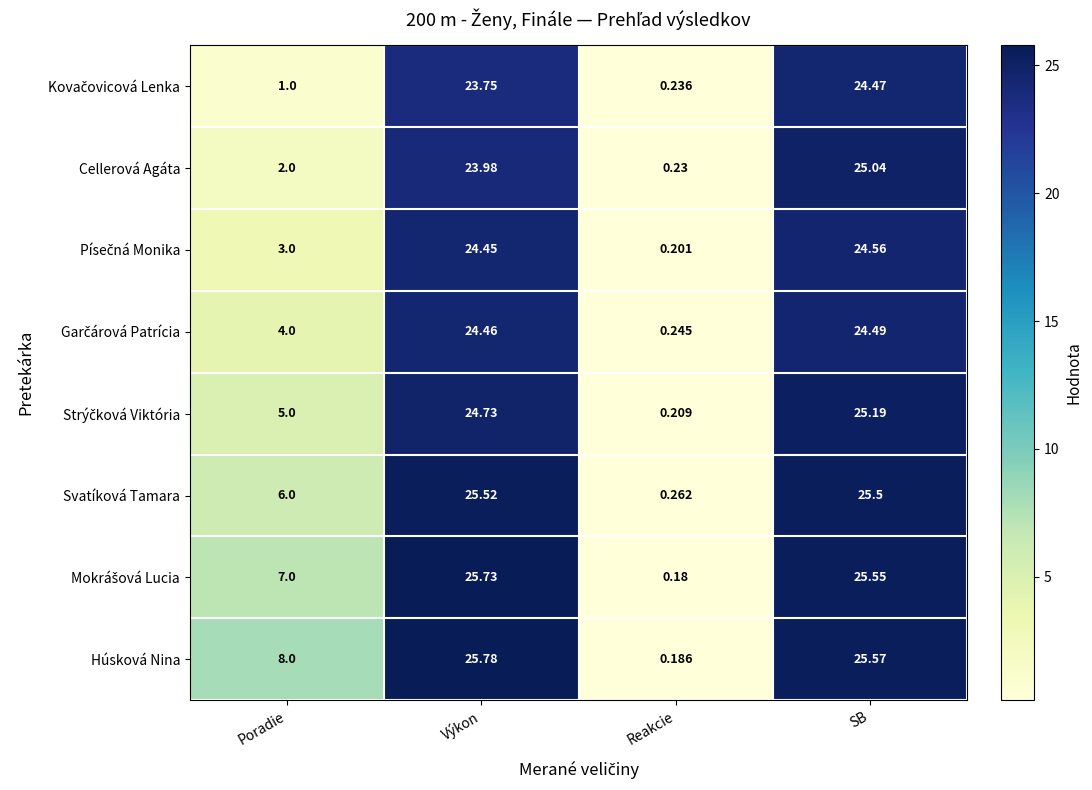

Rank the categories by Húsková Nina value from lowest to highest.

Reakcie, Poradie, SB, Výkon